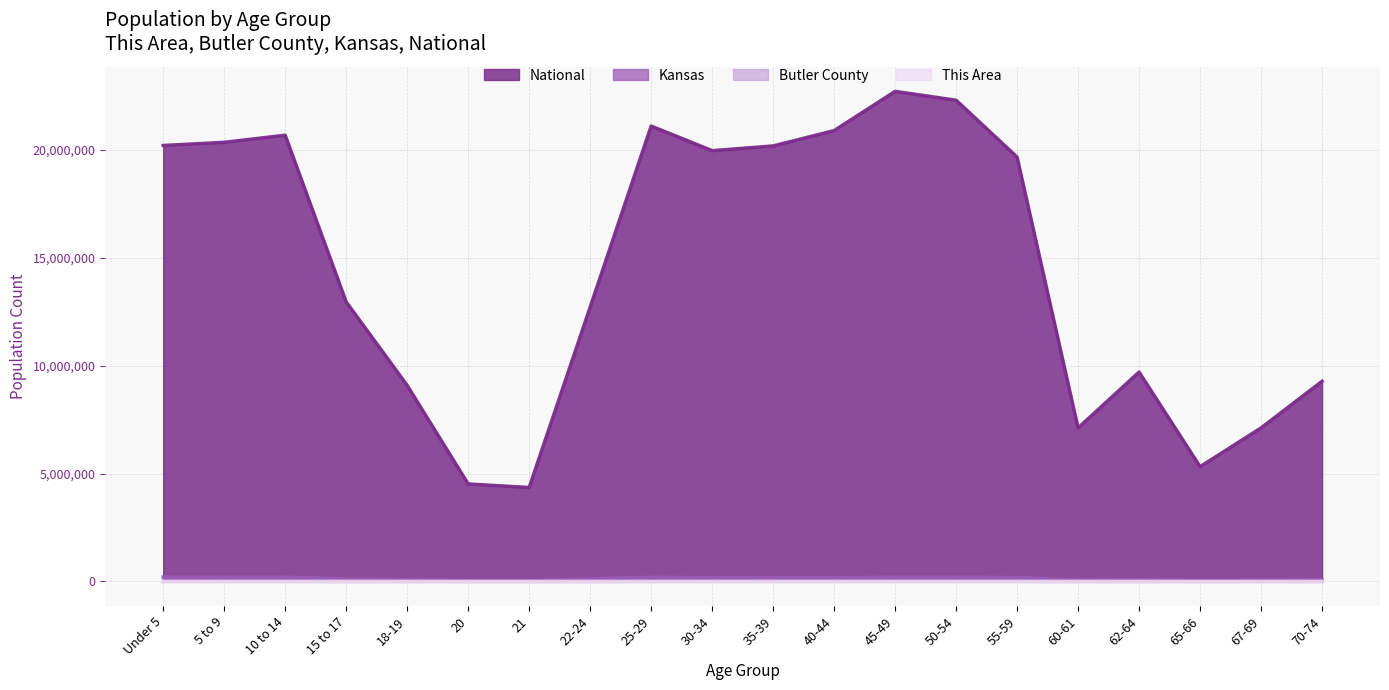

What is the difference between the maximum and minimum values in the National series?

18354297